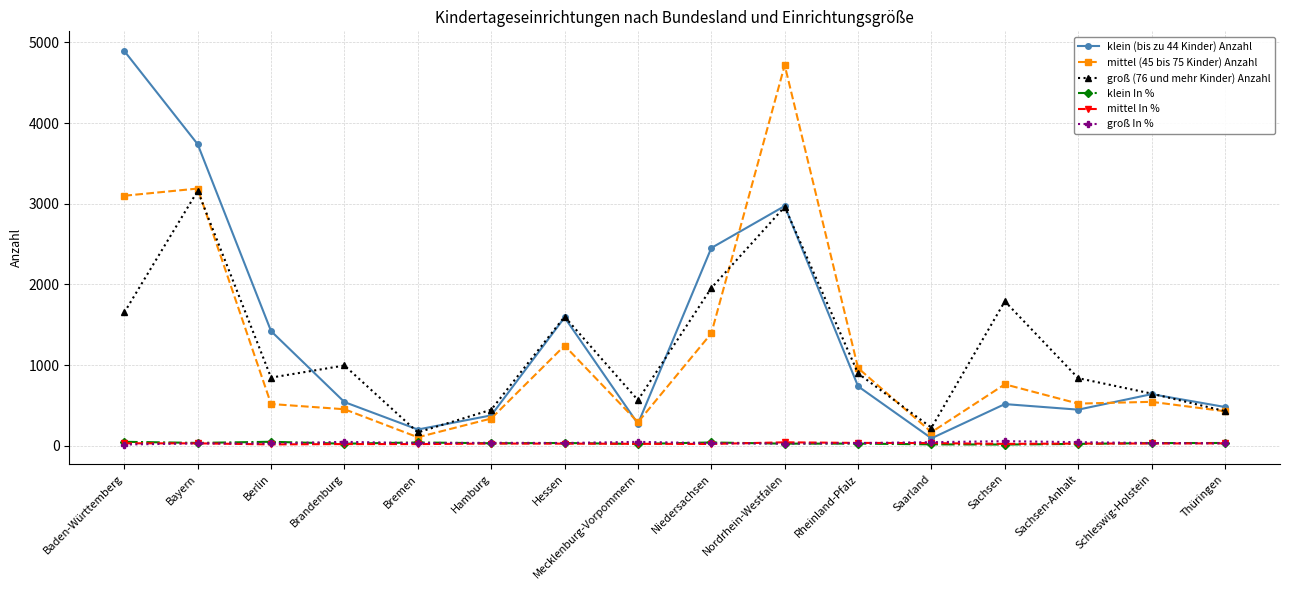

Is the value of mittel In % at Thüringen greater than the value of groß (76 und mehr Kinder) Anzahl at Hamburg?

No